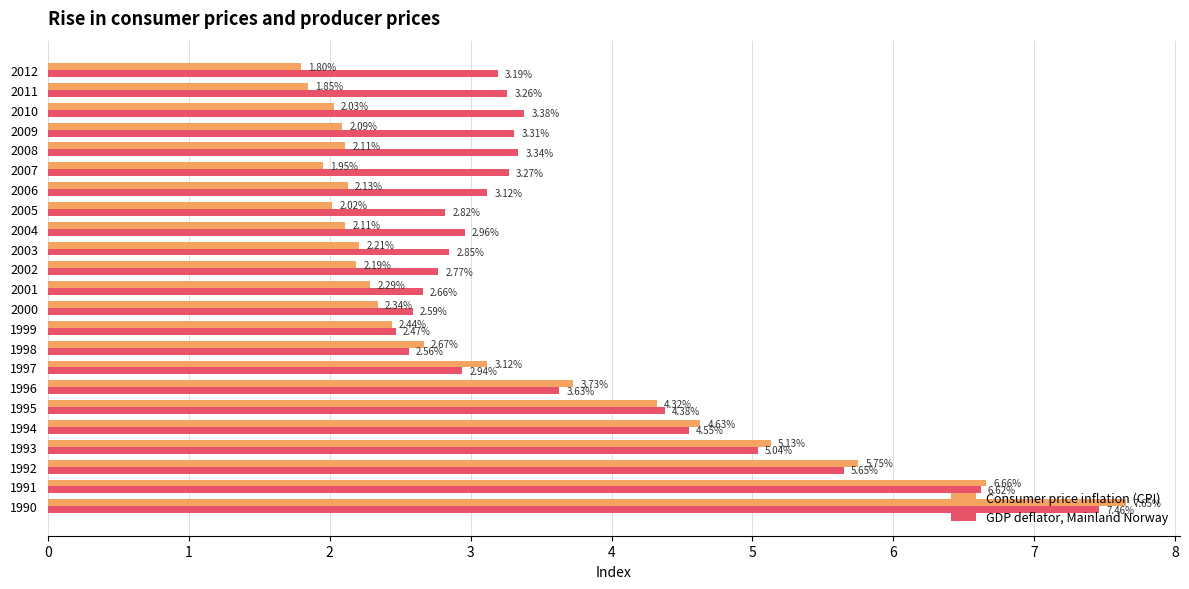

Which series has the largest total across all categories?

GDP deflator, Mainland Norway